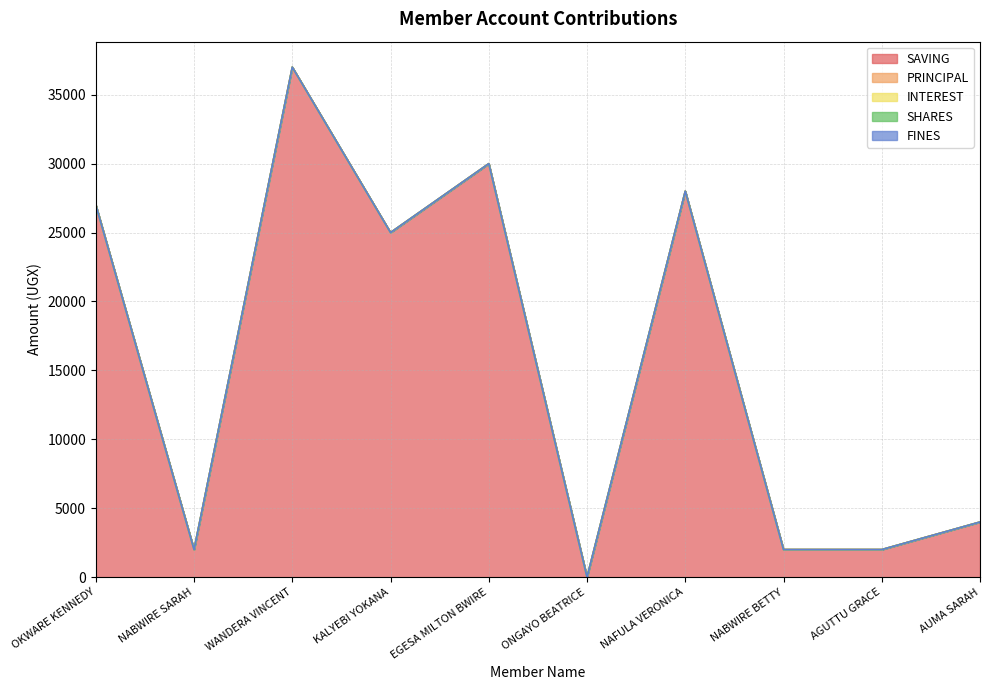

At which category is the sum across all series the highest?

WANDERA VINCENT